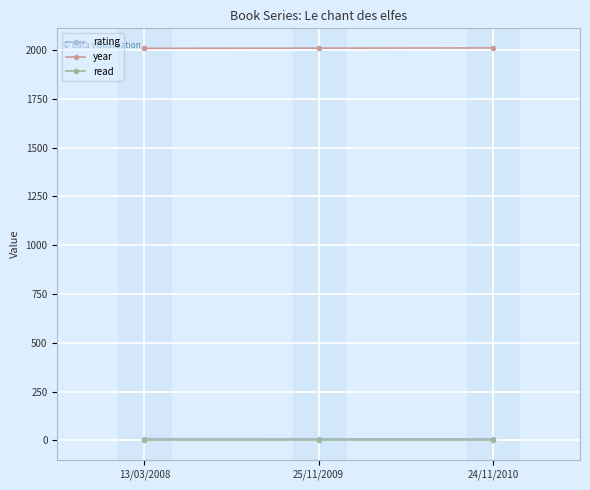

What is the sum of all year values?

6027